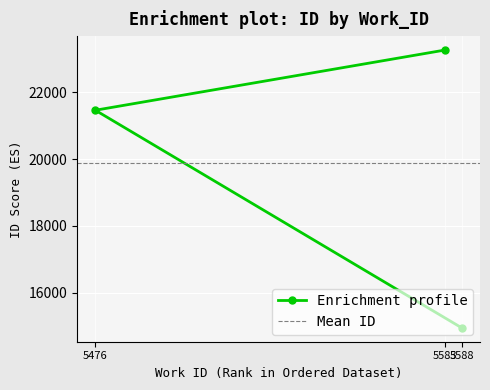

Rank the categories by value from lowest to highest.

5588, 5476, 5583